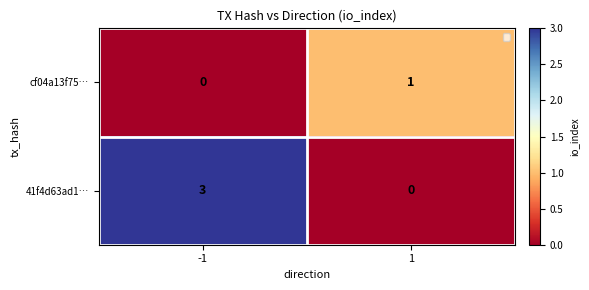

List the series in order of their peak value, highest first.

41f4d63ad1…, cf04a13f75…